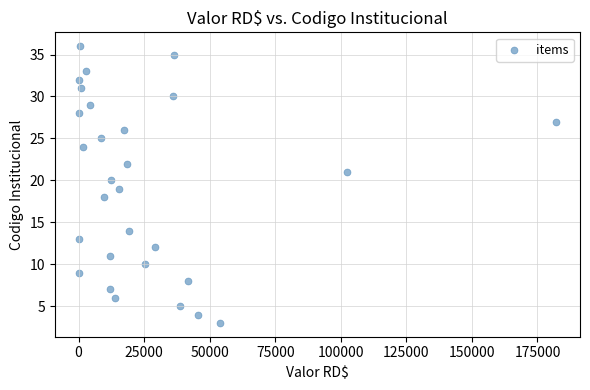

What is the range of Y values (max minus min)?

33